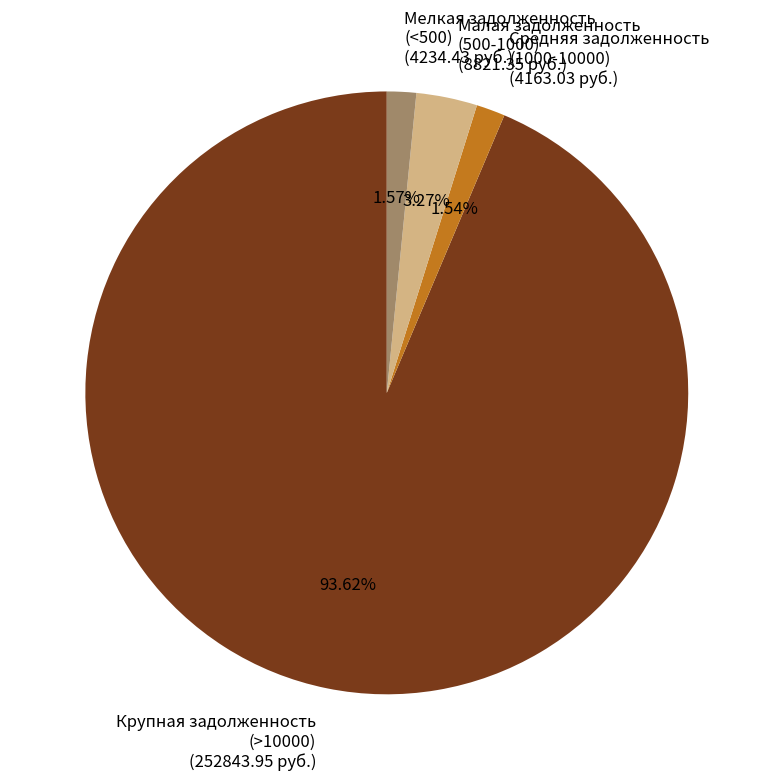

Which slice is the largest?

Крупная задолженность (>10000) (252843.95 руб.)